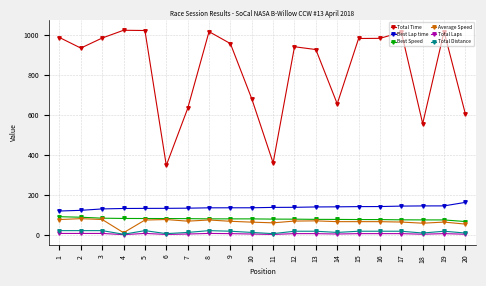

True or false: Best Lap time and Total Laps cross at least once.

False